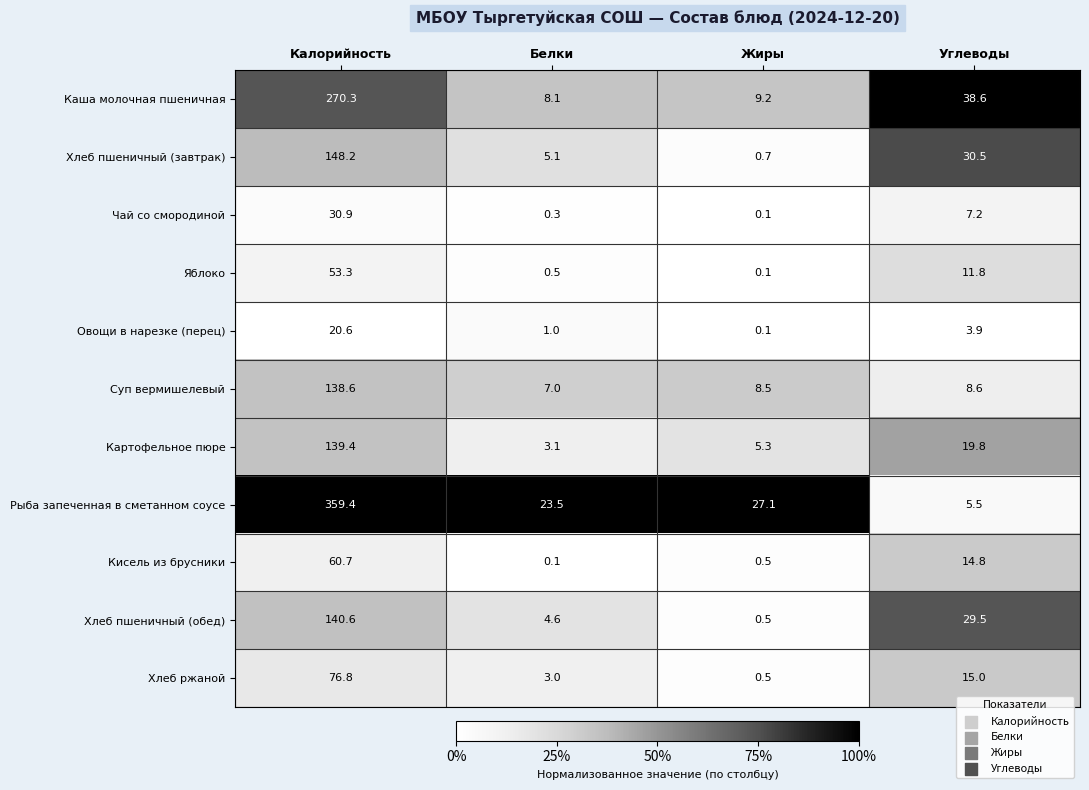

Where does the Чай со смородиной series first go above 7?

Калорийность